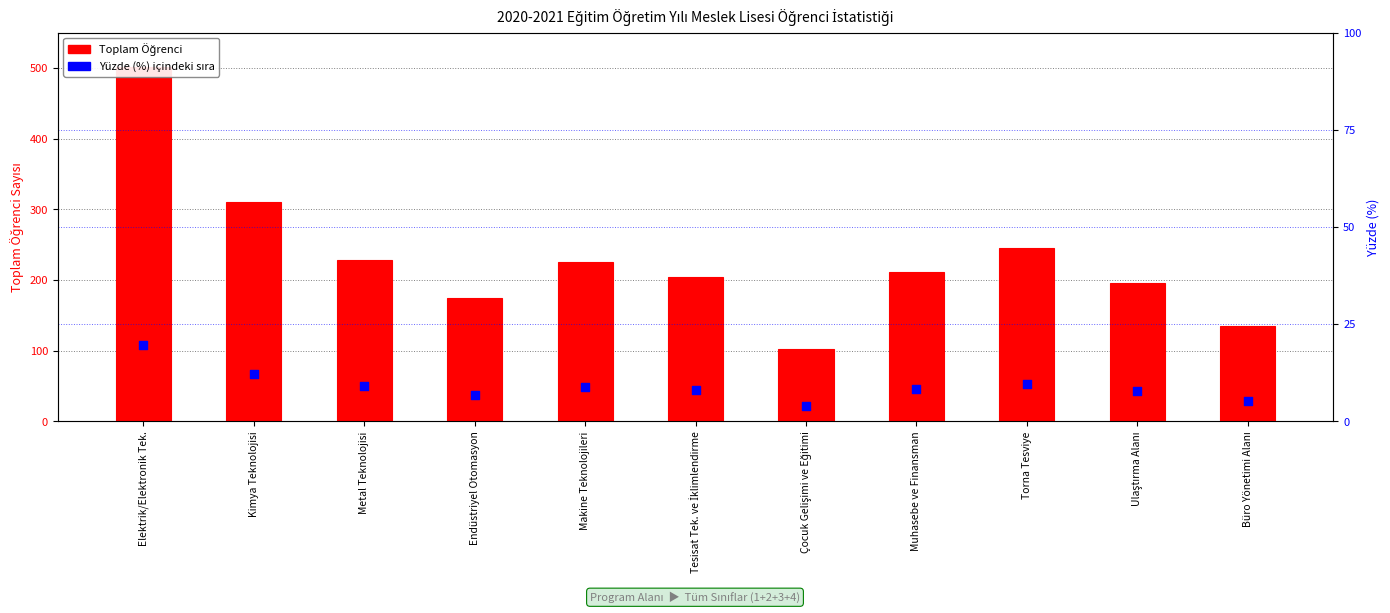

Which series contains the lowest Y value?

Yüzde (%)